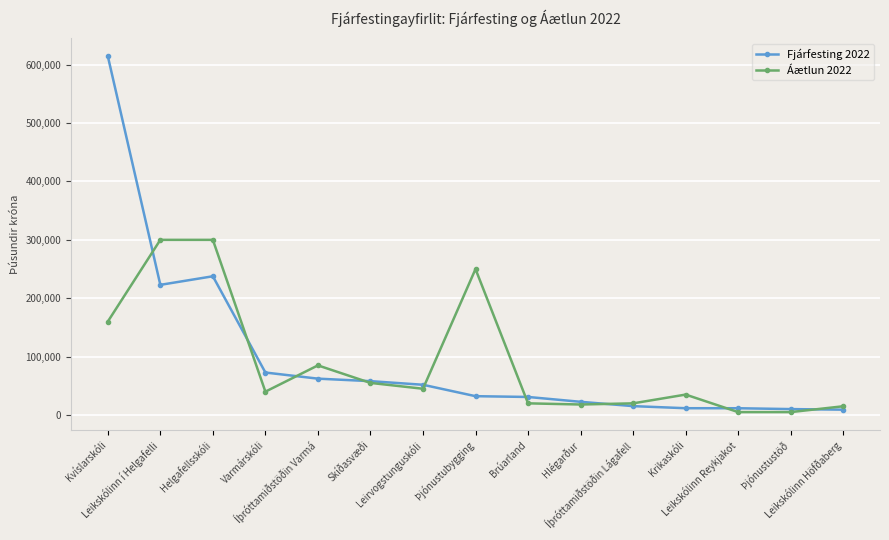

What is the difference between the Áætlun 2022 values at Brúarland and Þjónustustöð?

15000.0